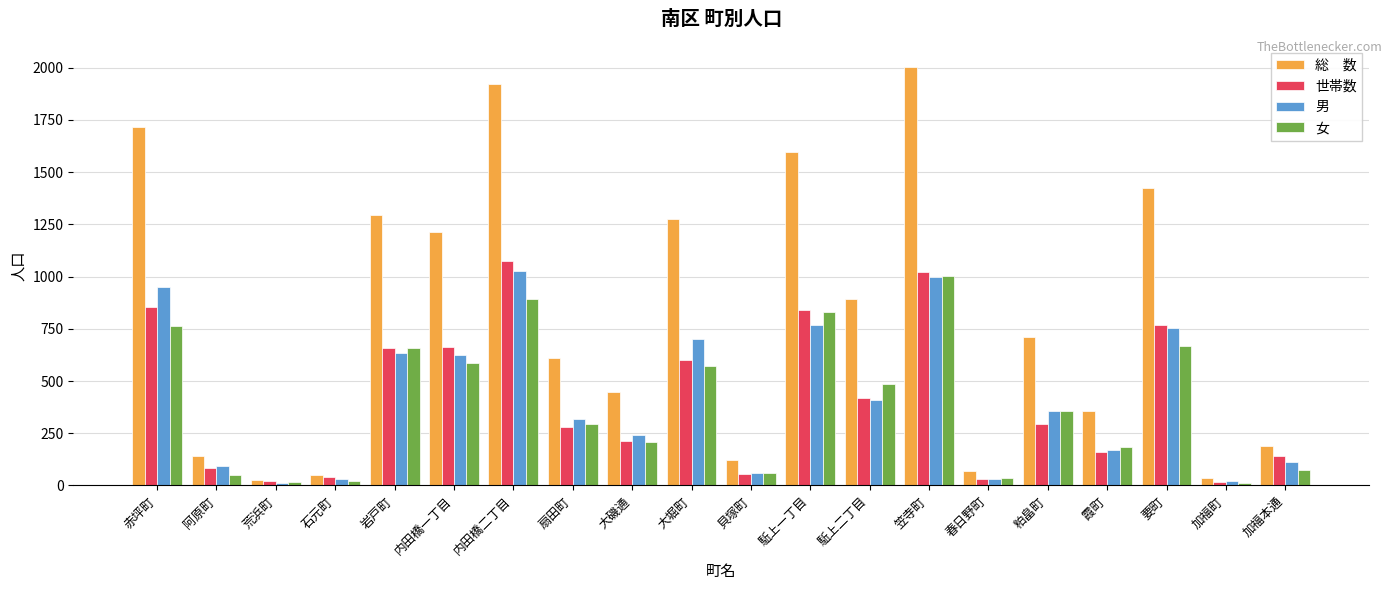

What is the maximum value shown in the chart?

2004